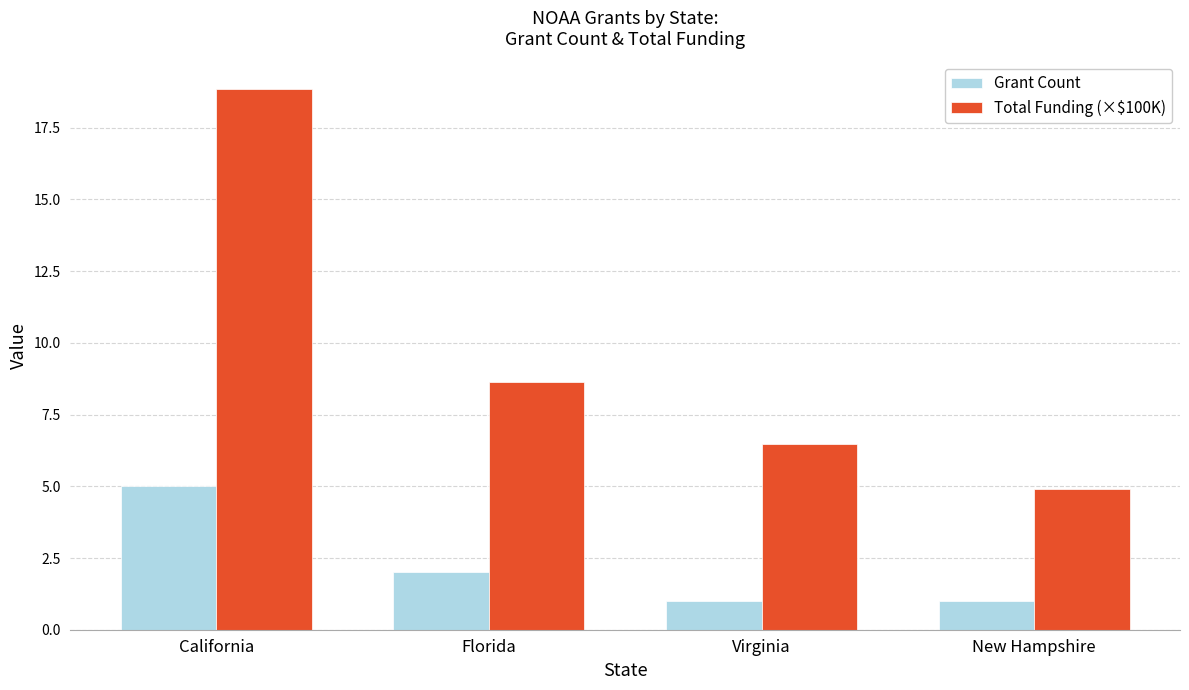

What is the value of the Grant Count bar at the 3rd from the left?

1.0